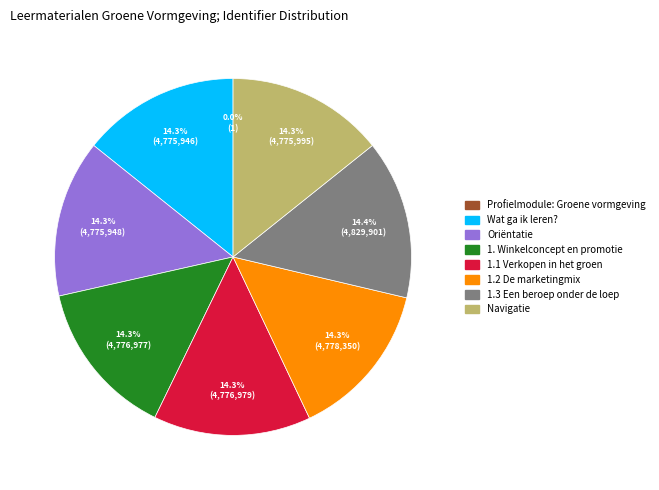

What is the ratio of the value at 1.1 Verkopen in het groen to the value at 1.2 De marketingmix?

1.0